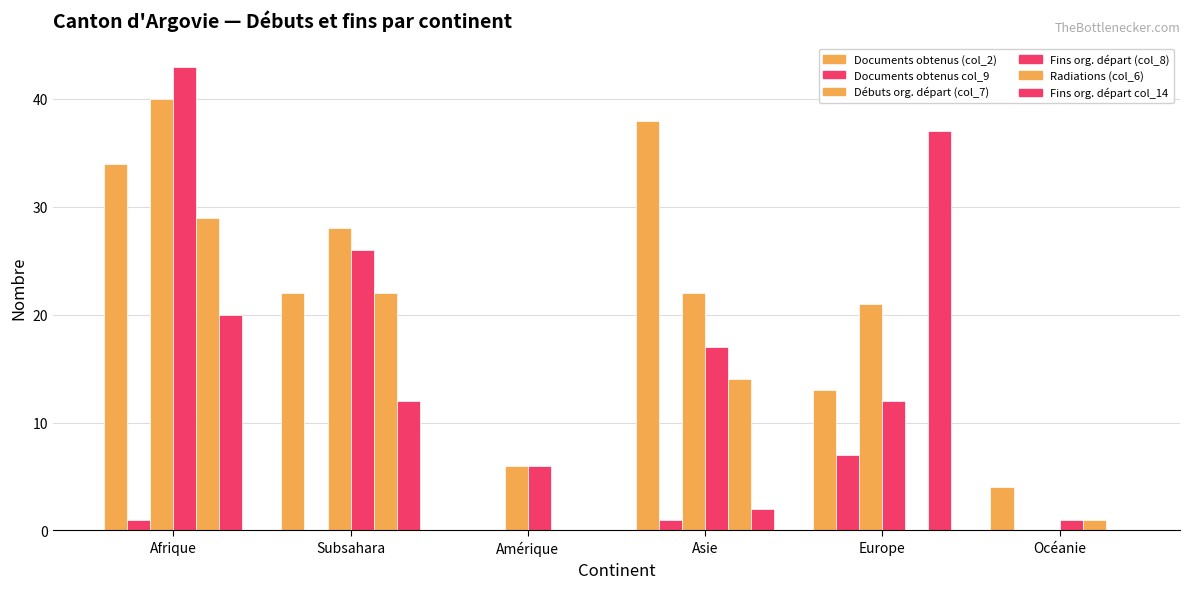

What is the difference between the maximum and minimum values in the Documents obtenus col_9 series?

7